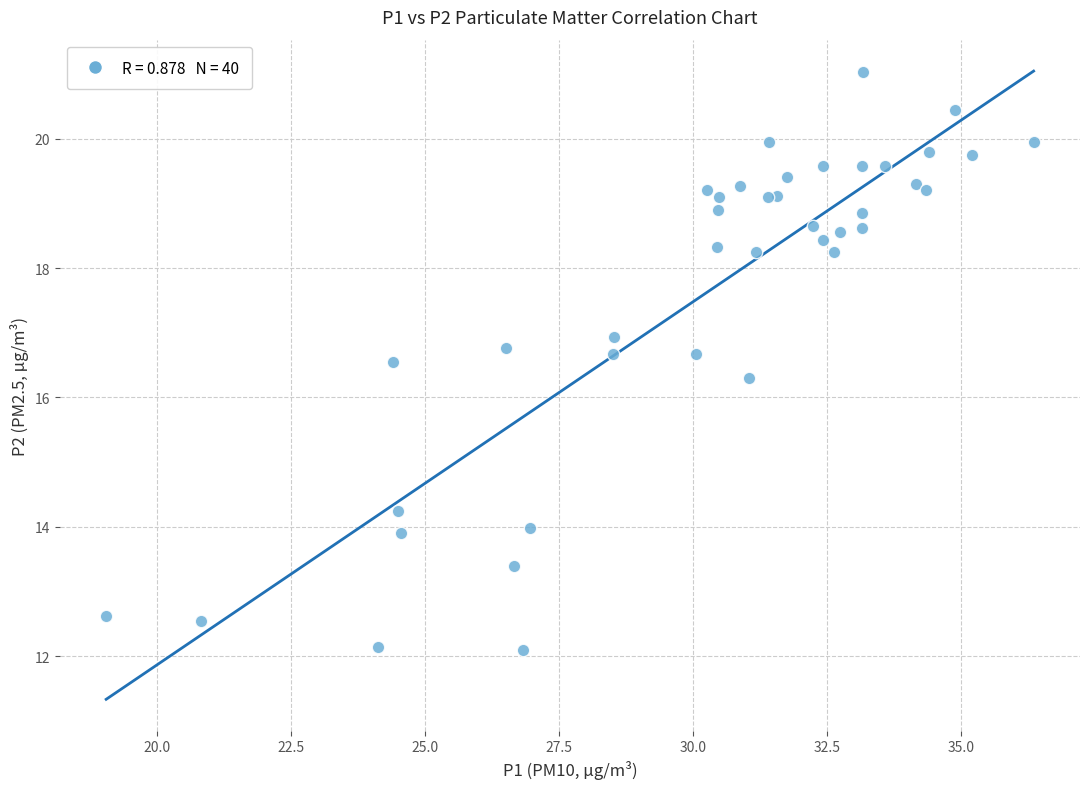

What Y value in the scatter plot is closest to 16?

16.3